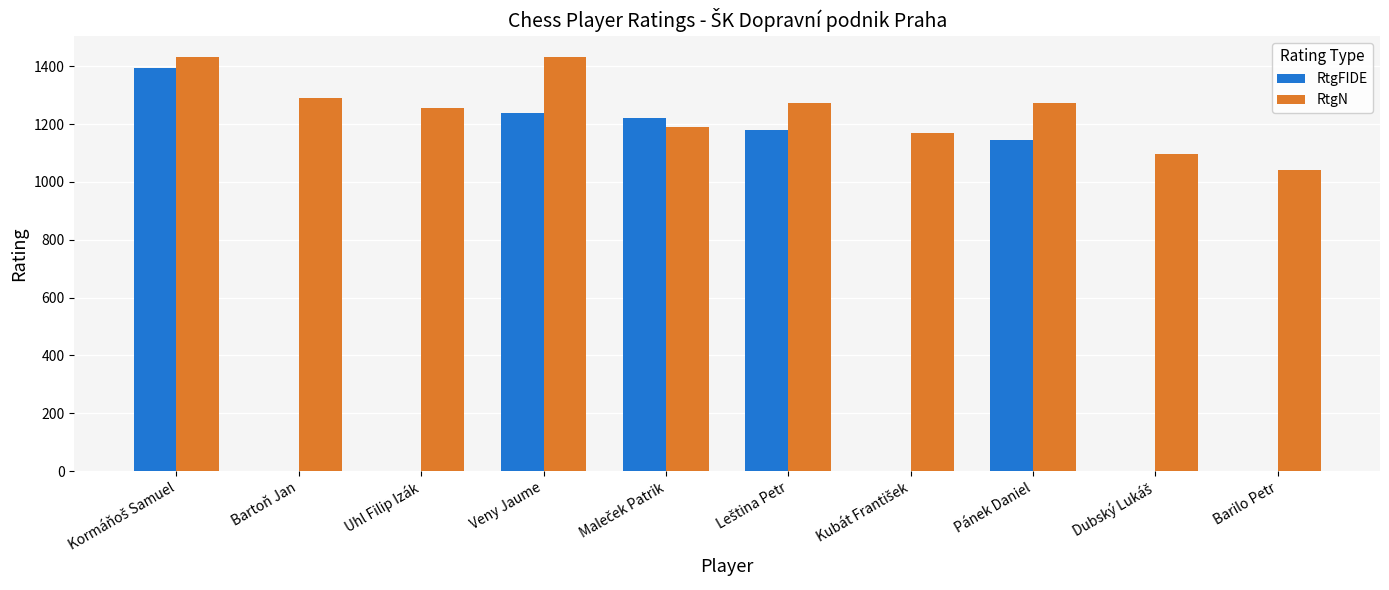

At which label is RtgFIDE closest to 696?

Pánek Daniel